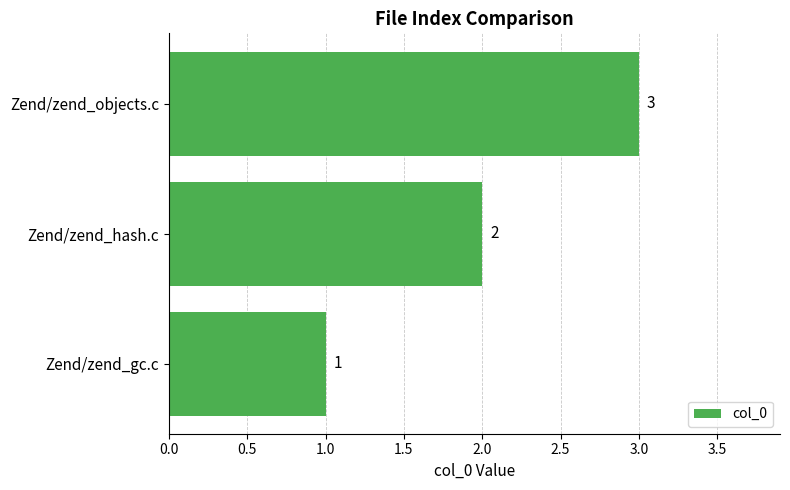

At which category does the chart reach its minimum across all series?

Zend/zend_gc.c